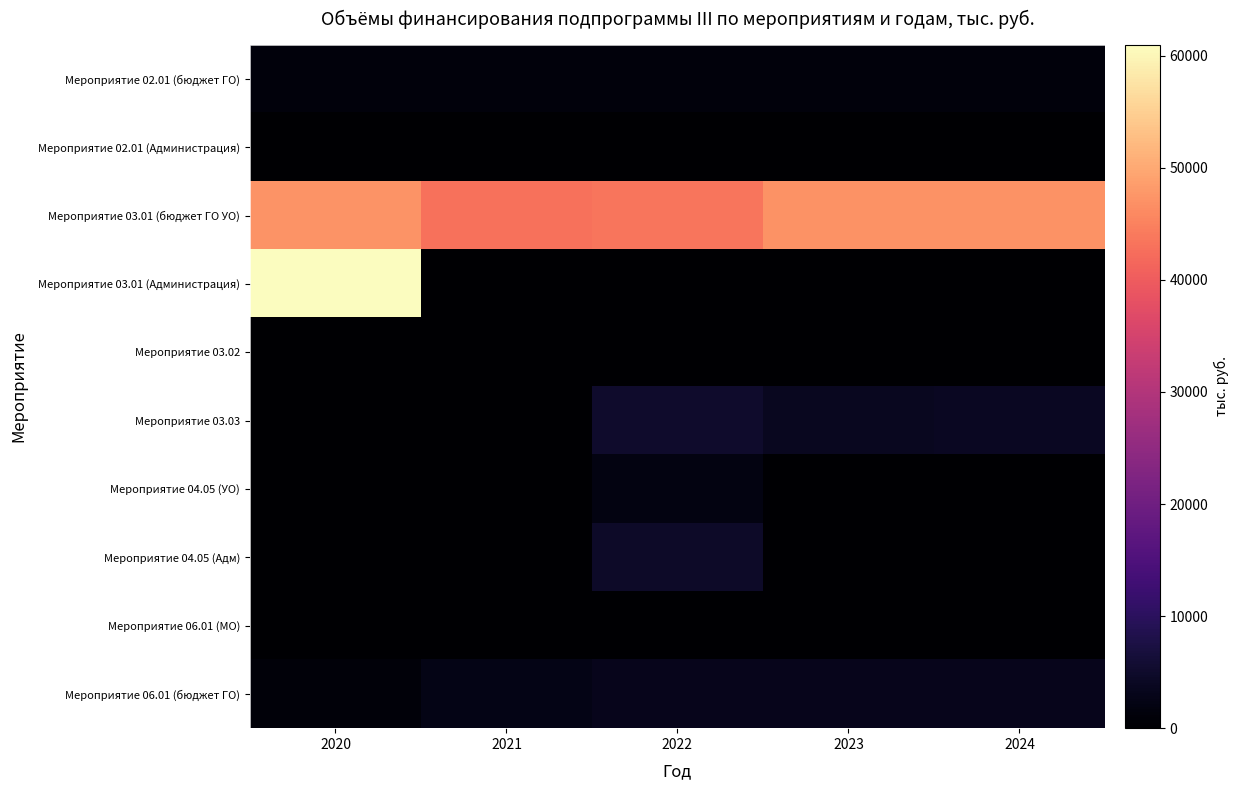

At which category is the sum across all series the highest?

2020